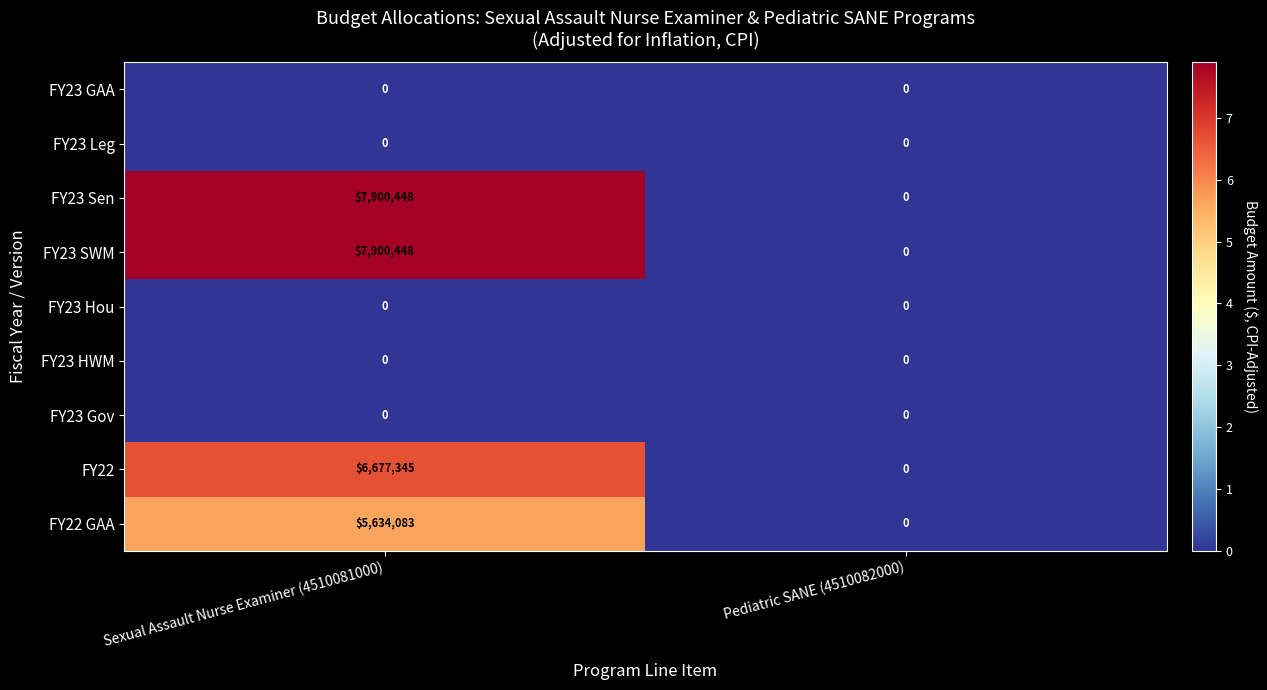

Where is FY22 nearest to the value 3338672?

Pediatric SANE (4510082000)